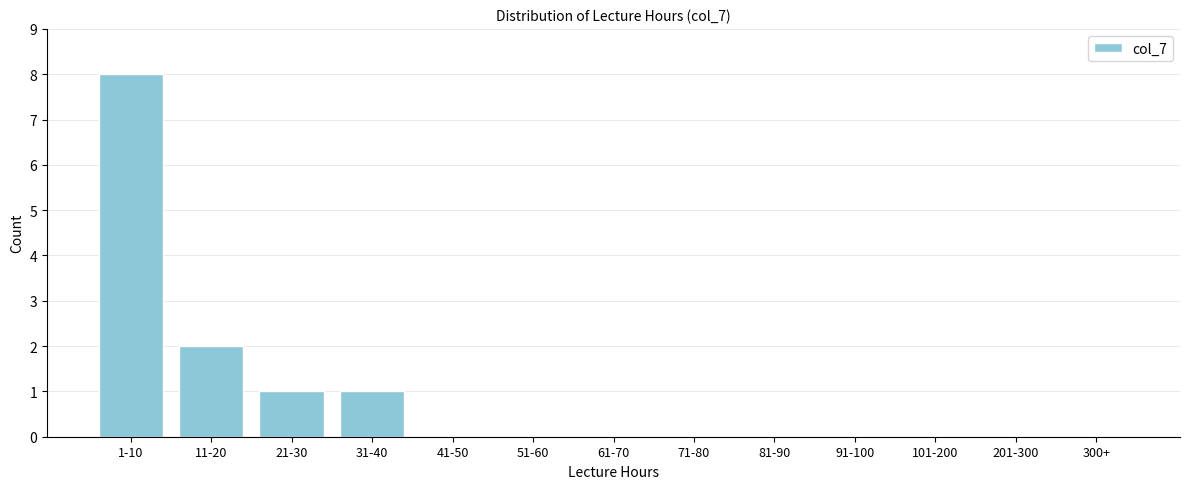

Reading left to right, list all the values displayed in this chart.

1-10=8	11-20=2	21-30=1	31-40=1	41-50=0	51-60=0	61-70=0	71-80=0	81-90=0	91-100=0	101-200=0	201-300=0	300+=0